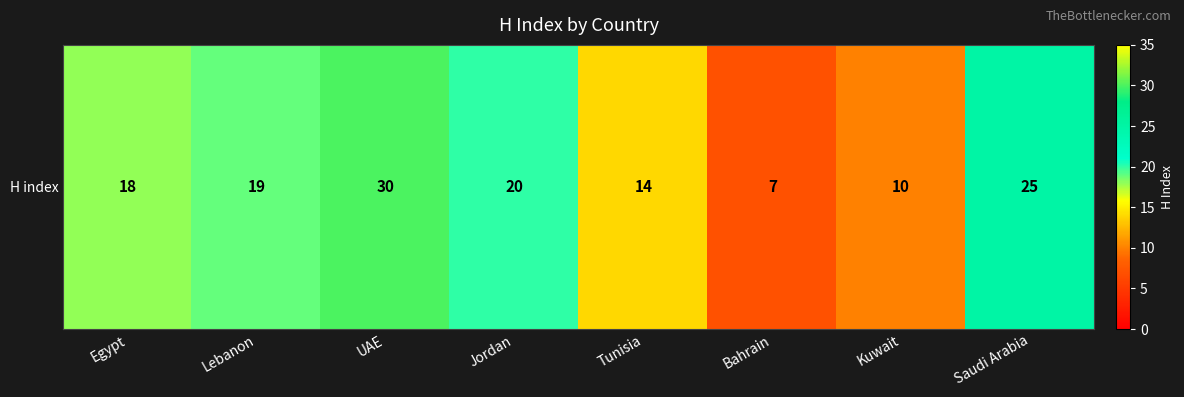

Which category has the highest value across all series?

UAE